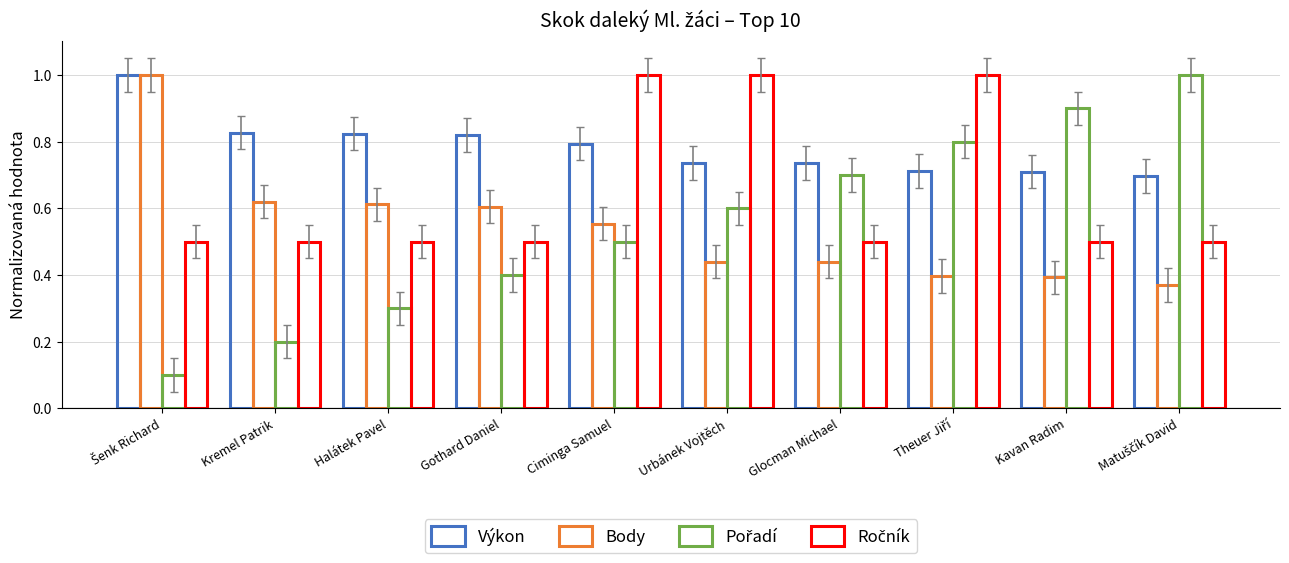

How many bars are there in each group?

4